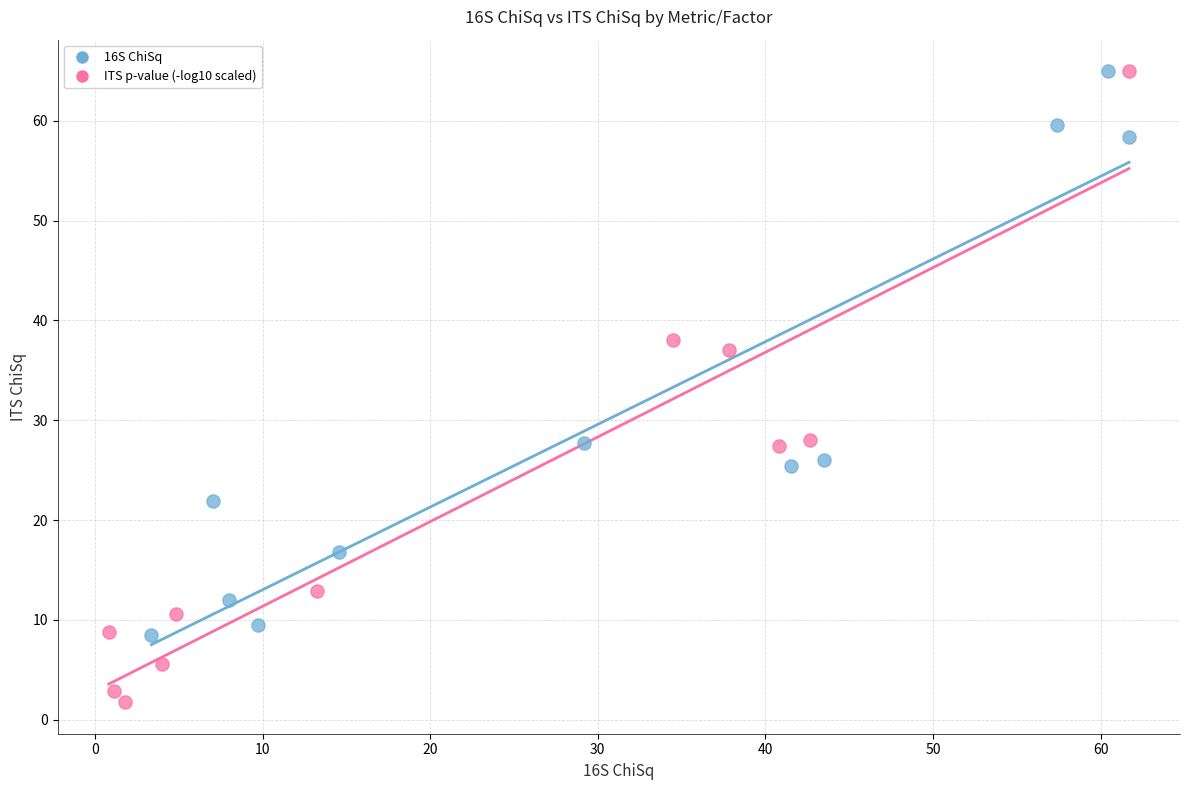

Which series has the widest spread of Y values?

ITS p-value (-log10 scaled)